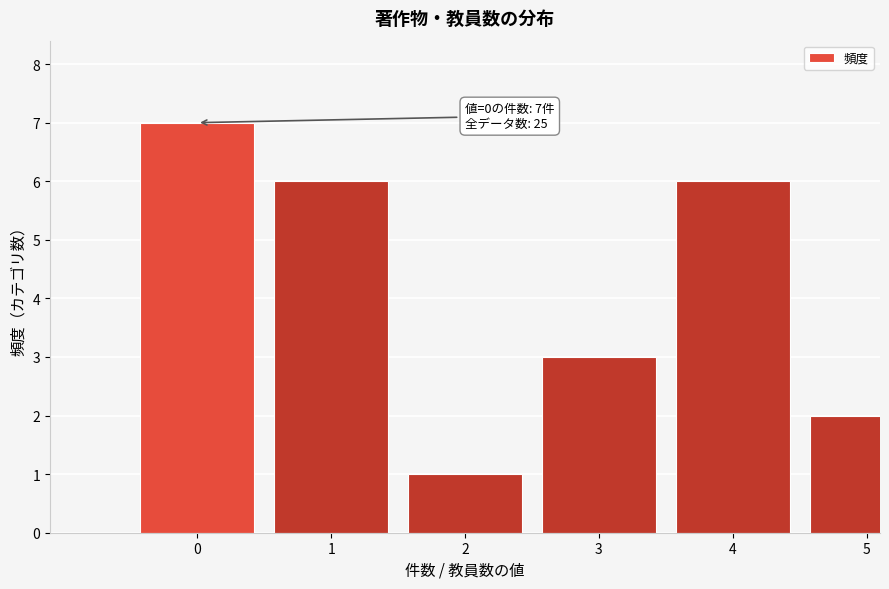

Reading left to right, what are all the values shown in this chart?

7	6	1	3	6	2